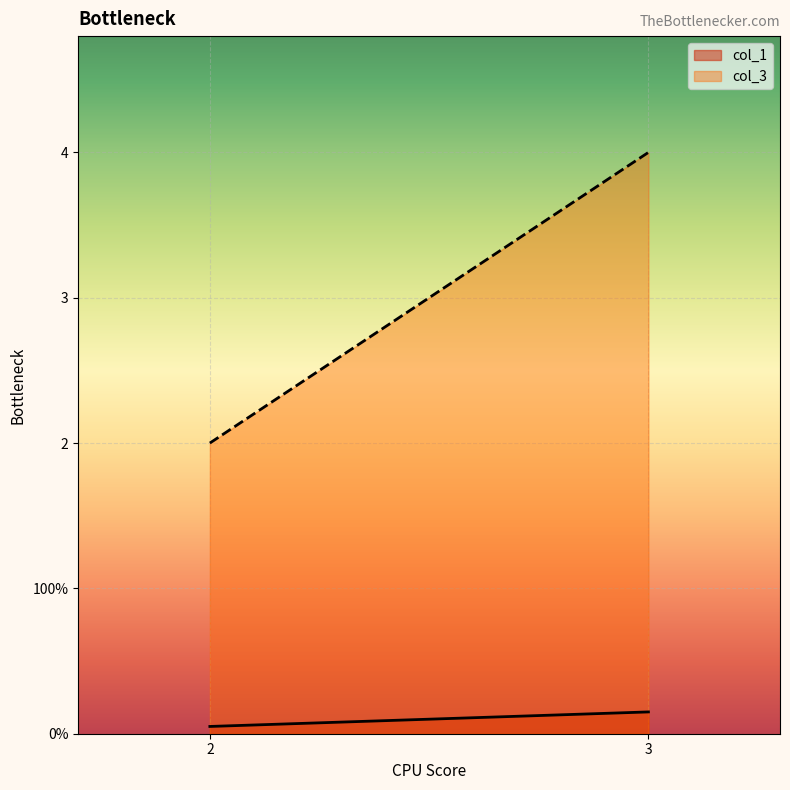

What are all the series names shown in the legend?

col_1, col_3